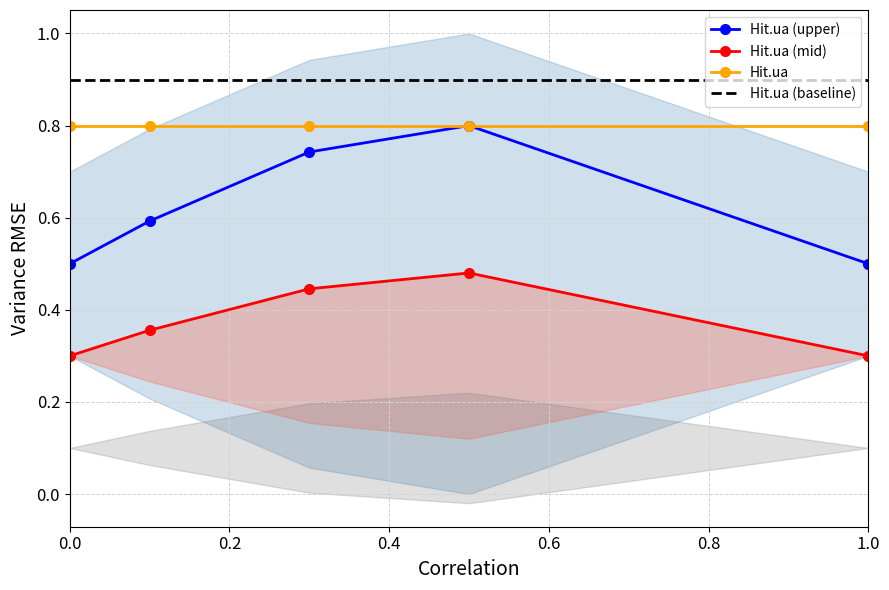

True or false: Hit.ua (mid) and Hit.ua (upper) intersect in this chart.

False